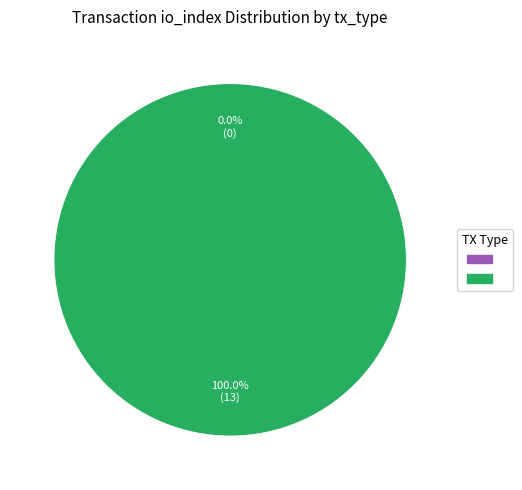

How many segments does this pie chart have?

2